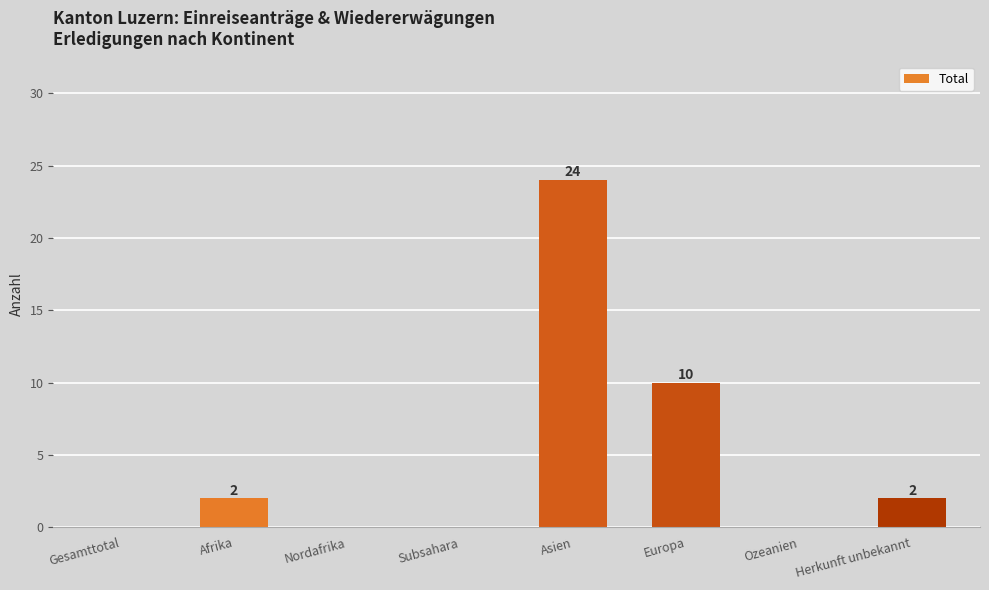

Is it true that the value at Asien is 24?

True